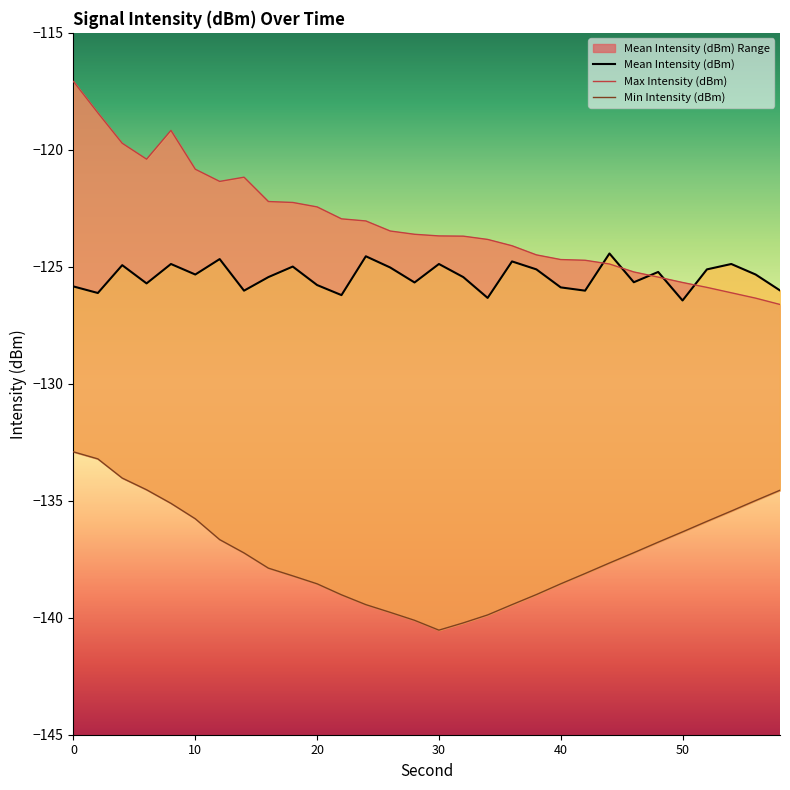

What is the sum of all Max Intensity (dBm) values?

-3693.5